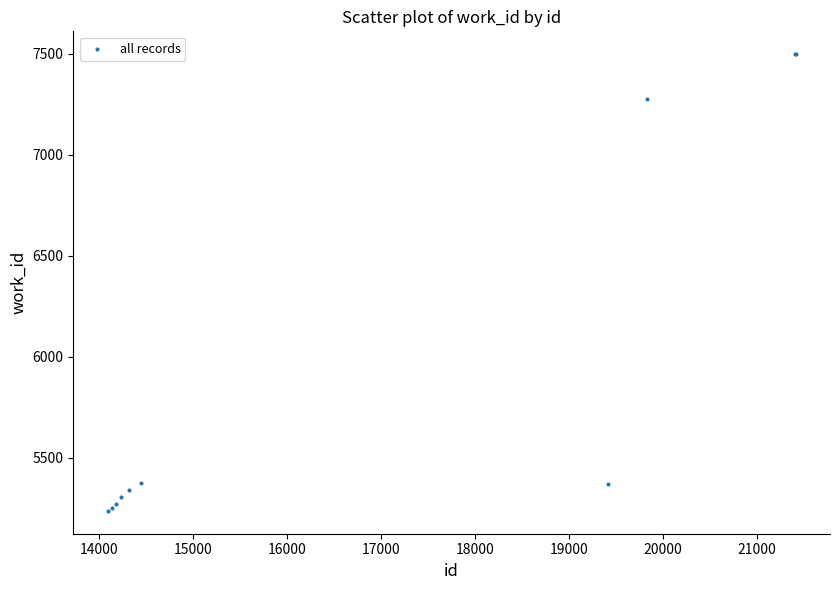

What Y value in the scatter plot is closest to 6367?

7279